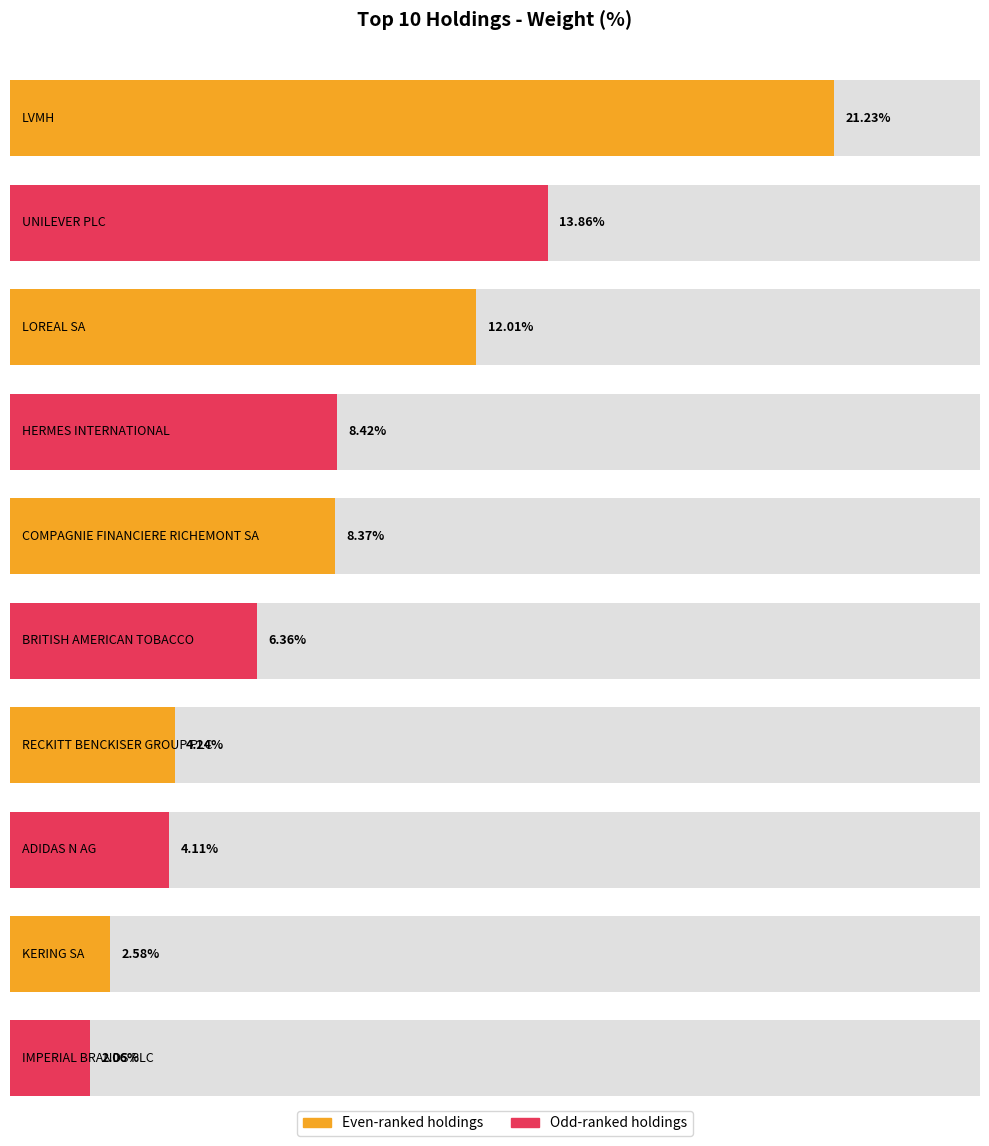

The value at KERING SA is 3.9. True or false?

False